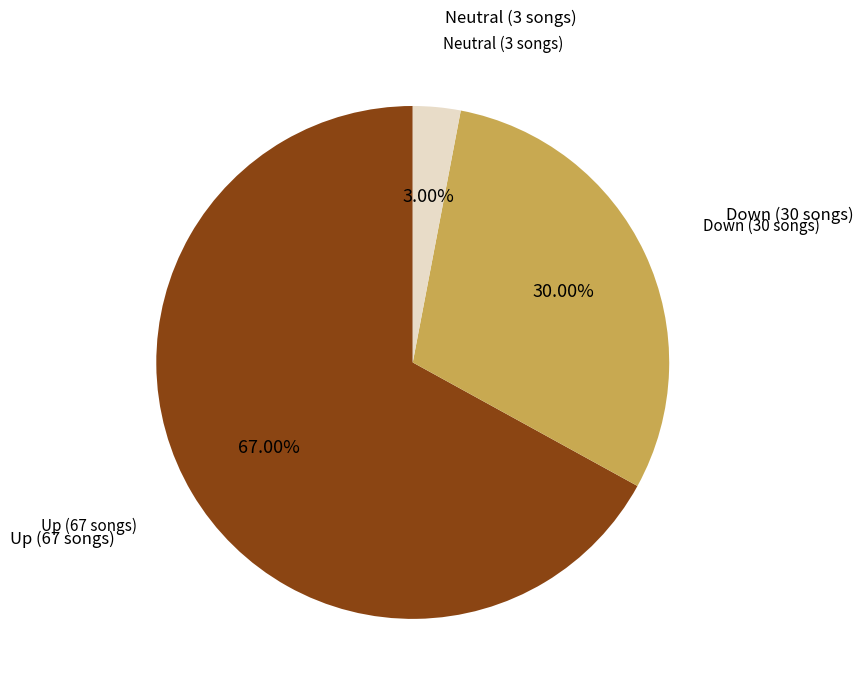

What is the largest slice in the pie chart?

Up (67 songs)